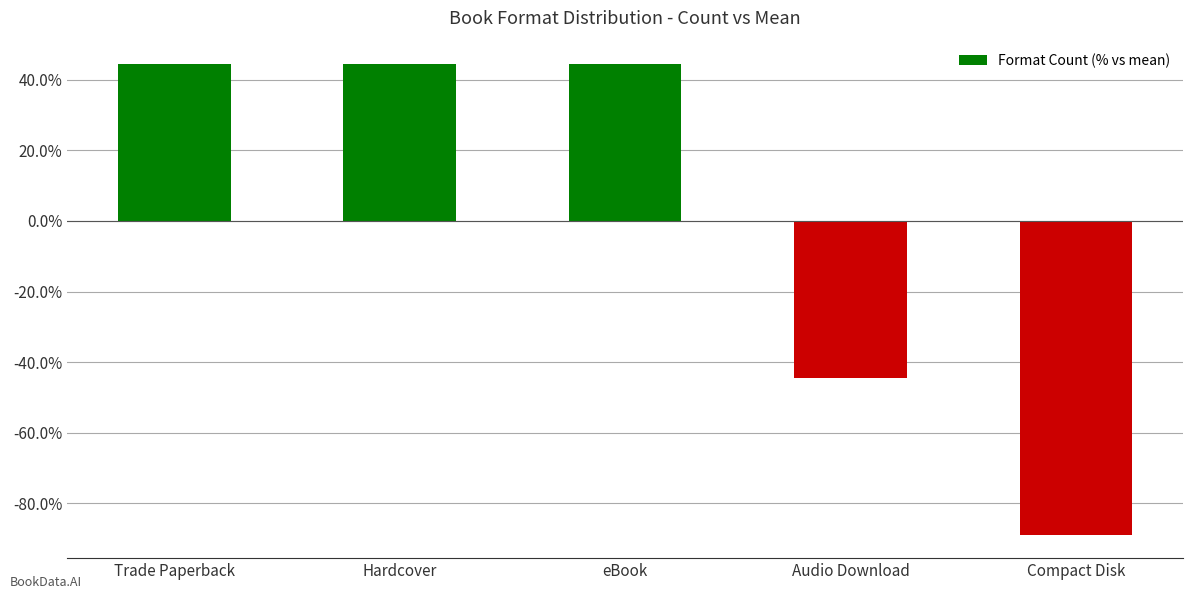

What is the change in value from Trade Paperback to Audio Download?

-88.9